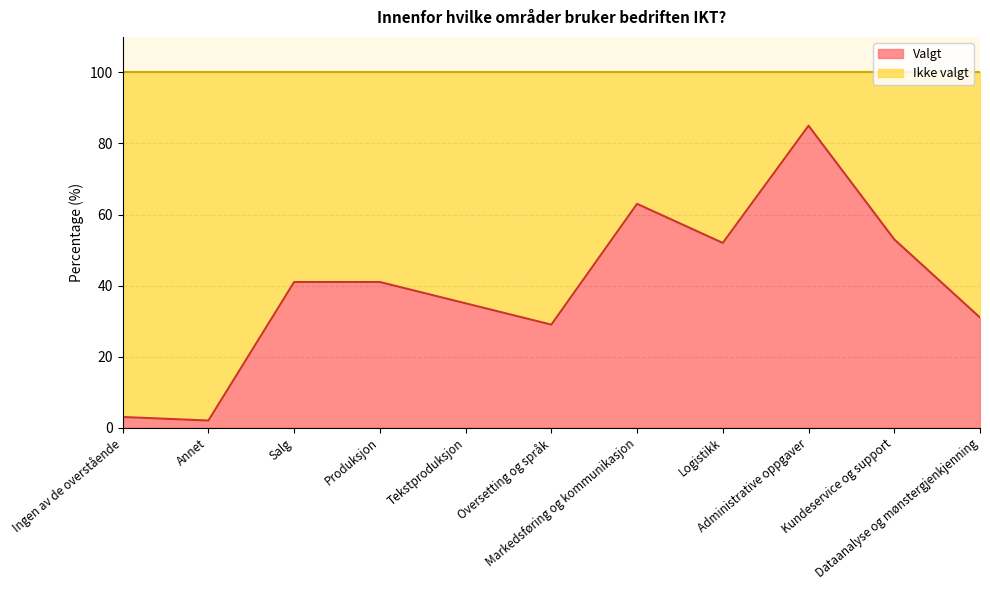

How many lines are shown in the chart?

2